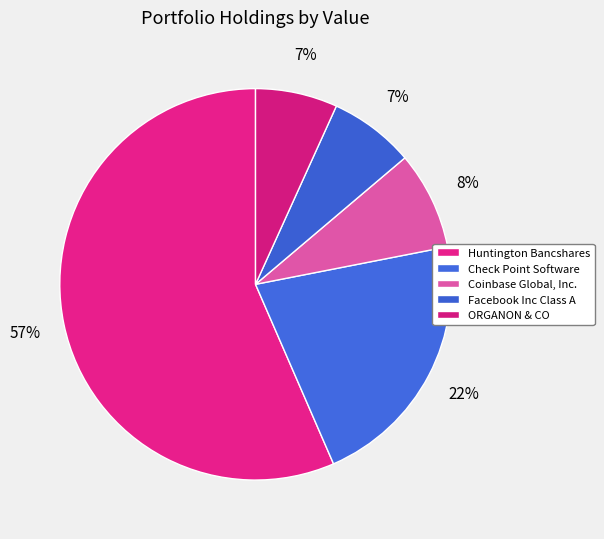

True or false: ORGANON & CO accounts for 20% of the total.

False